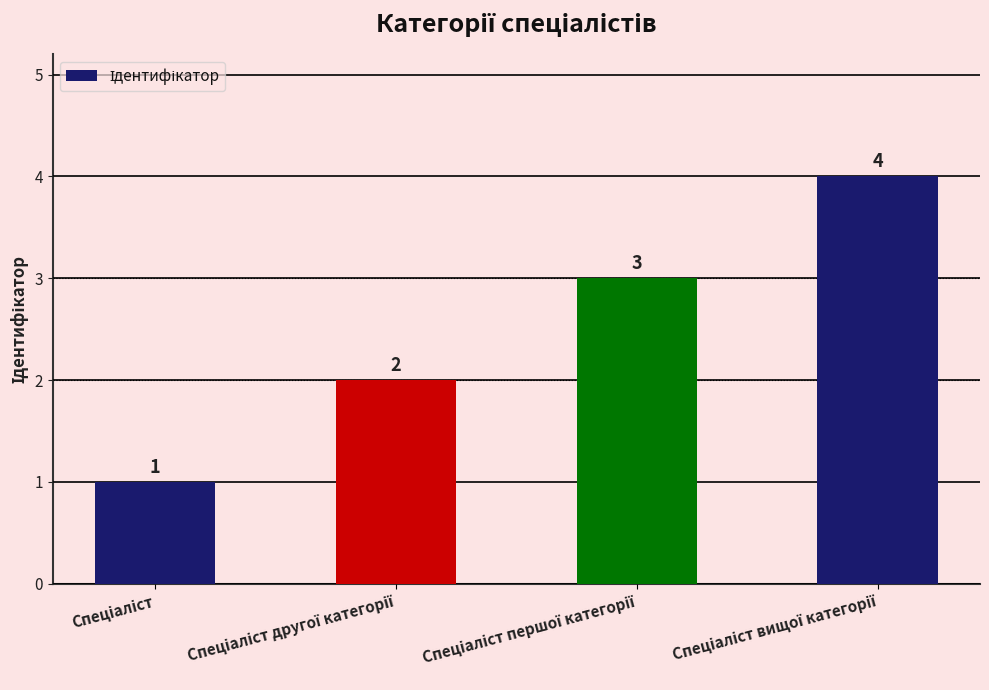

What is the difference between the second highest and second lowest values?

1